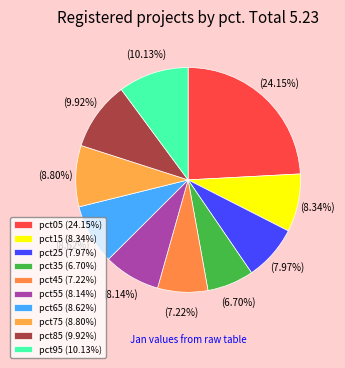

What percentage is the pct95 slice, to the nearest percent?

10%